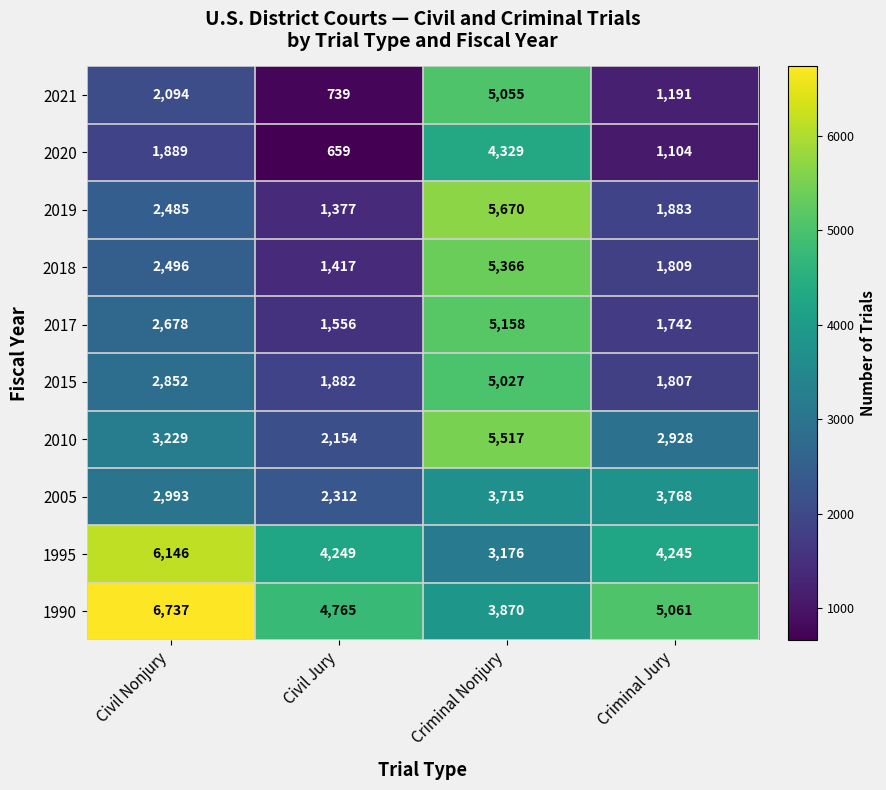

What value does the 2018 series have at Civil Nonjury?

2496